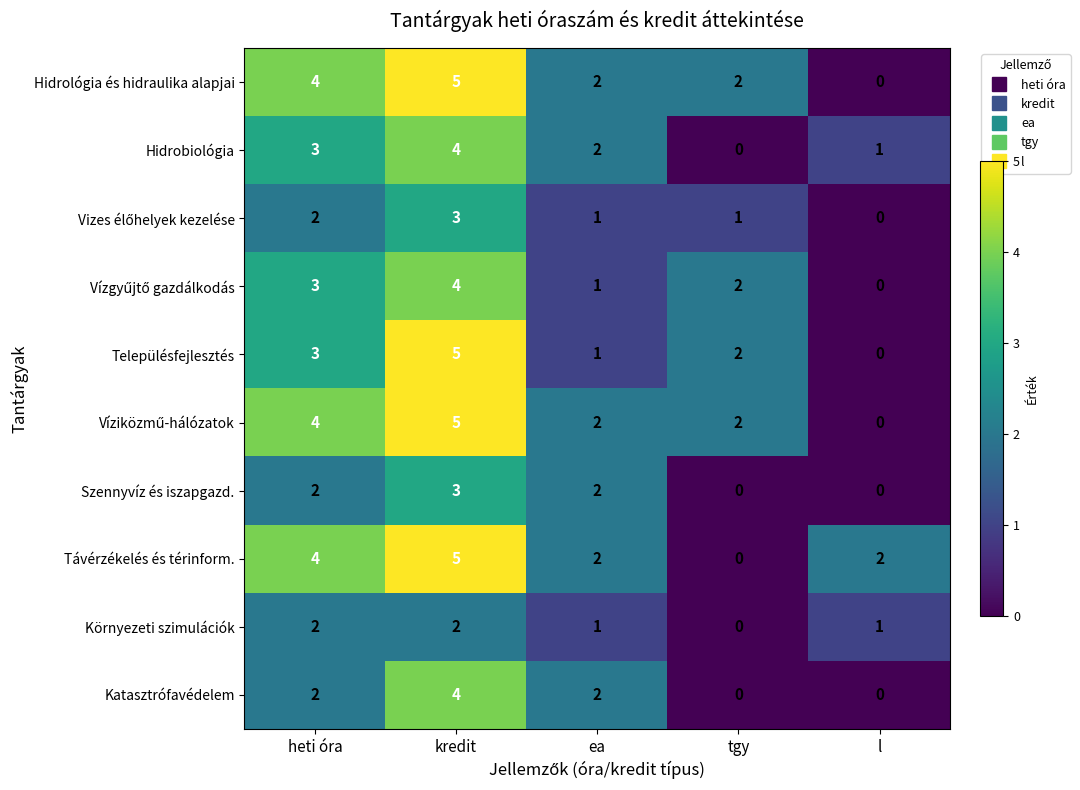

Count the Településfejlesztés values in the range 1 to 3.

3